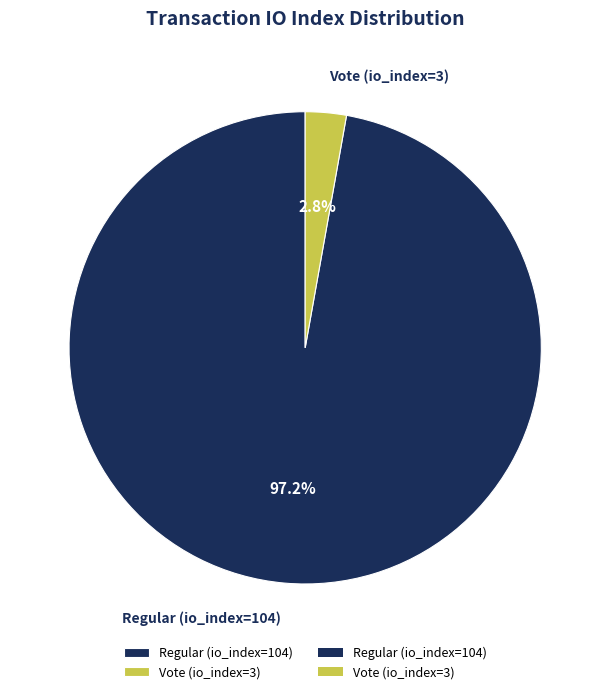

How many slices are in this pie chart?

2